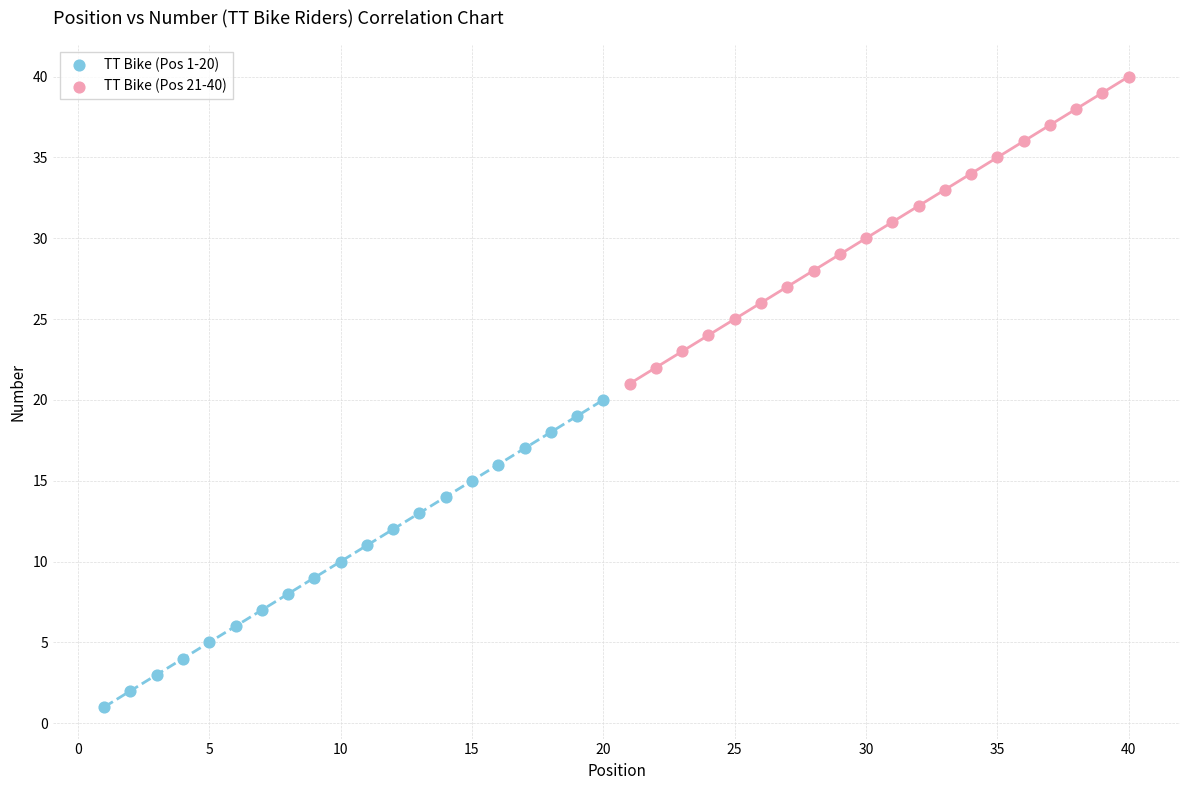

Which series reaches the maximum Y coordinate?

TT Bike (Pos 21-40)